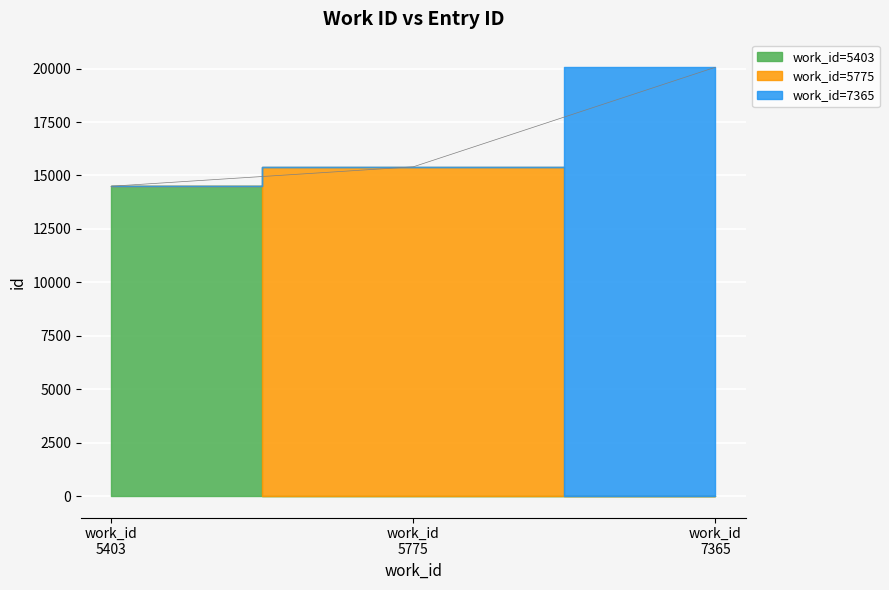

Are the bars horizontal?

No